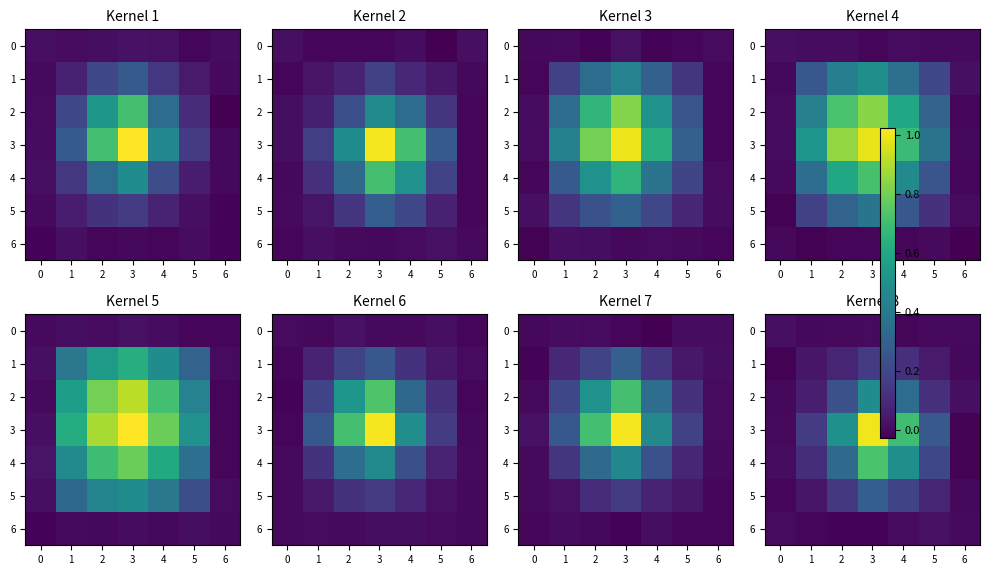

What is the average value of the row_5 series?

0.1